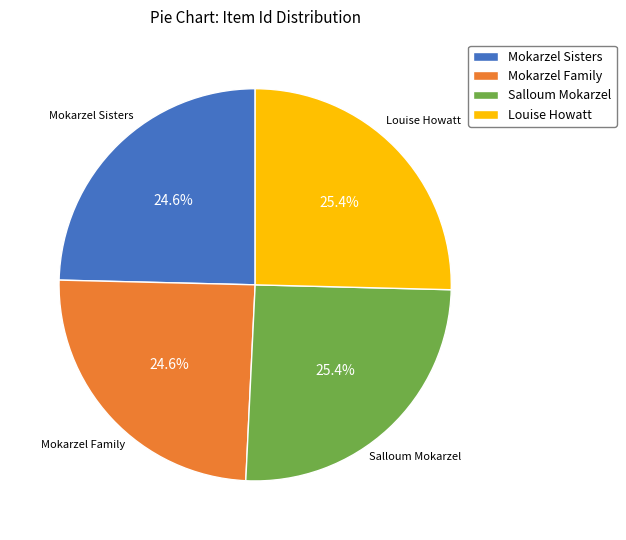

Is there any slice that represents more than half of the pie?

No